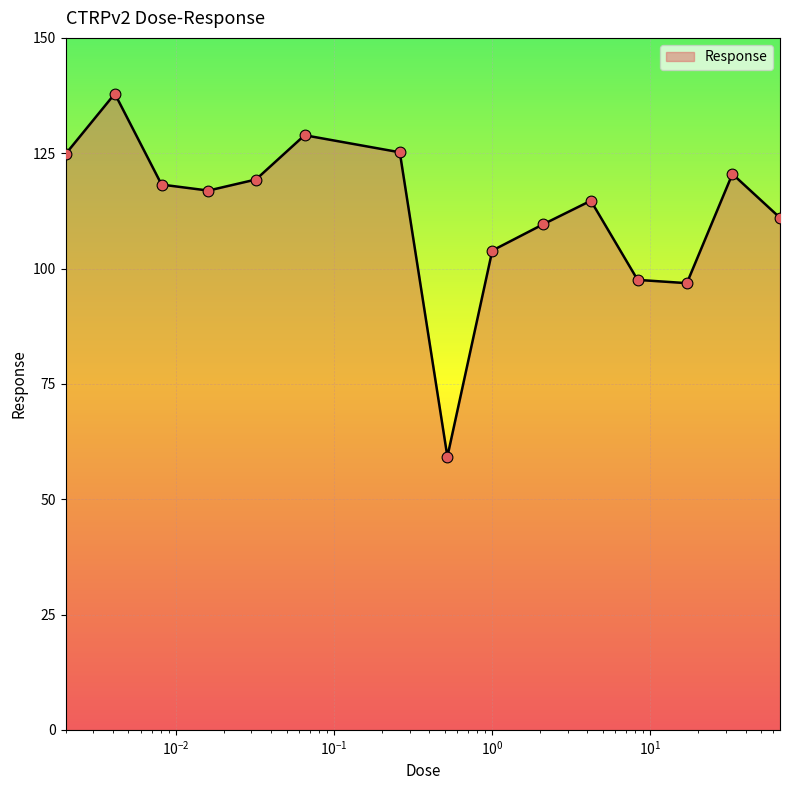

What is the difference between the maximum and minimum values?

78.7